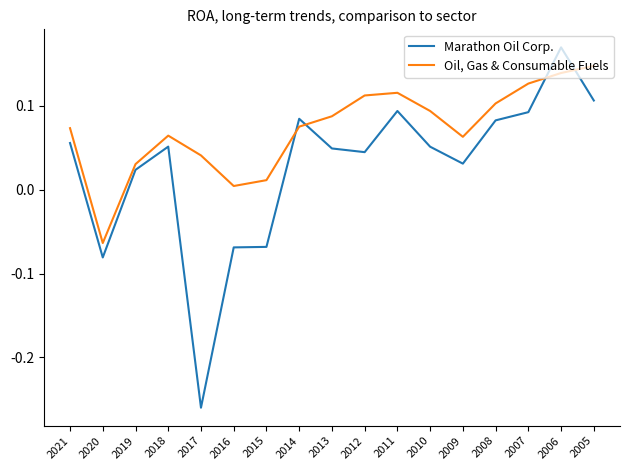

At which category is the sum across all series the highest?

2006